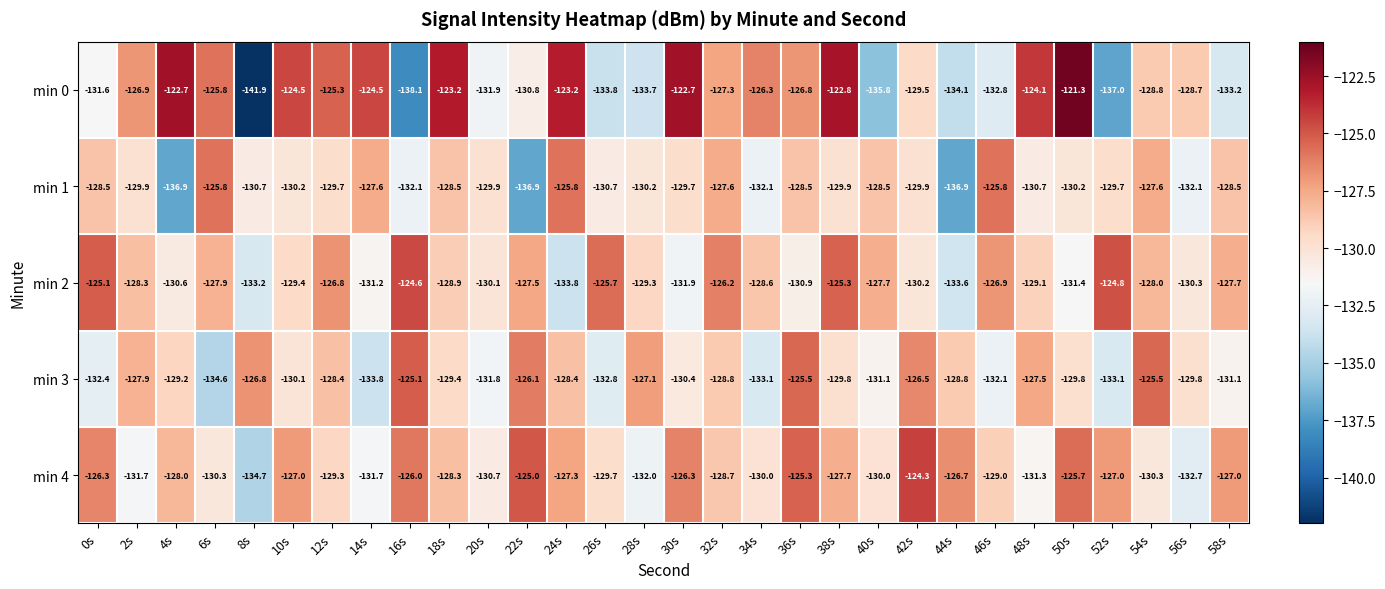

What is the sum of the min 0 values at 40s and 56s?

-264.5